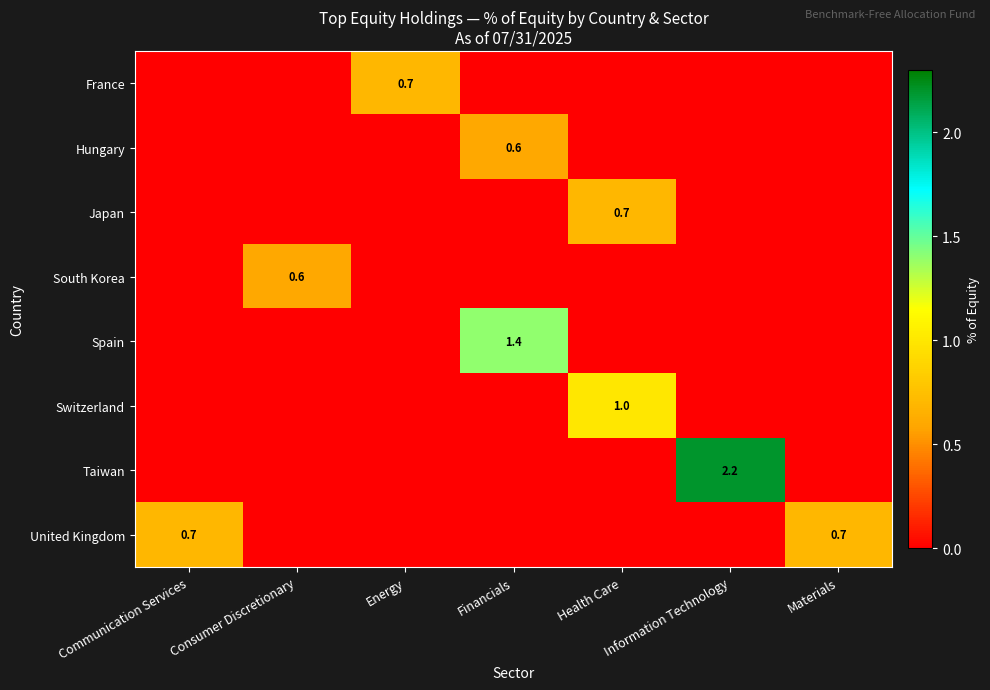

What is the greatest value displayed?

2.2